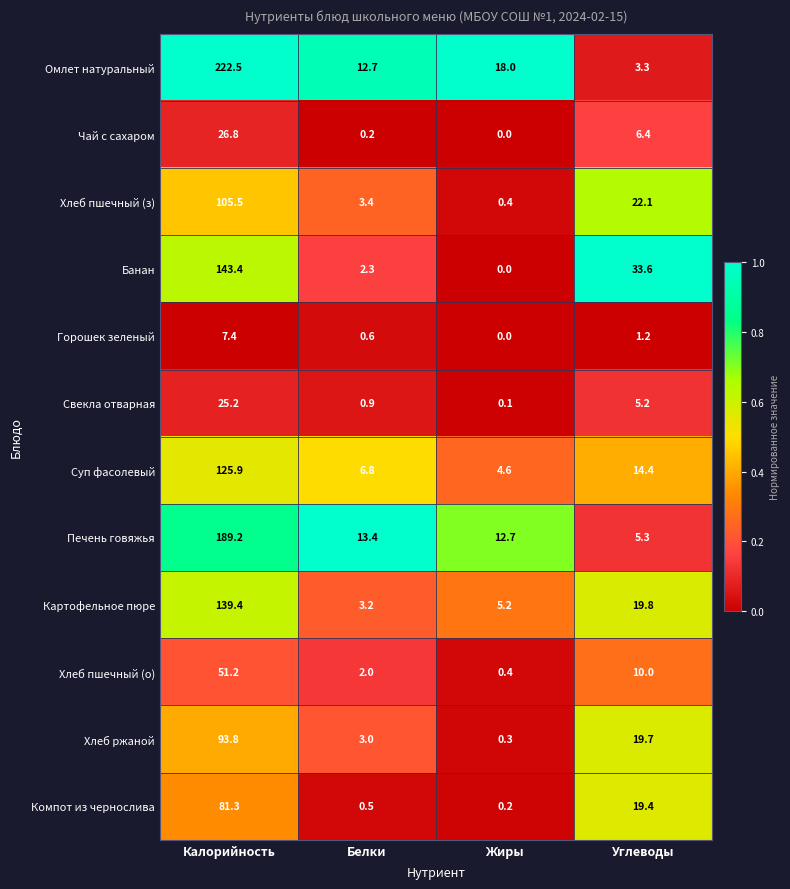

The value of Хлеб пшечный (з) at Калорийность is 42.6. True or false?

False